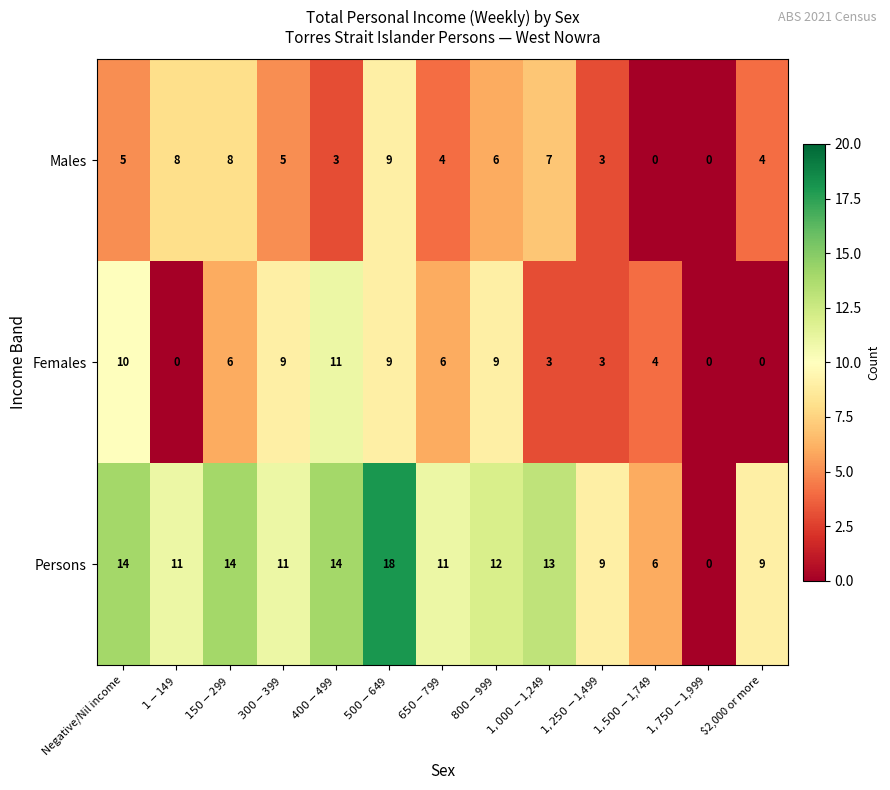

Which series has the largest total across all categories?

Persons